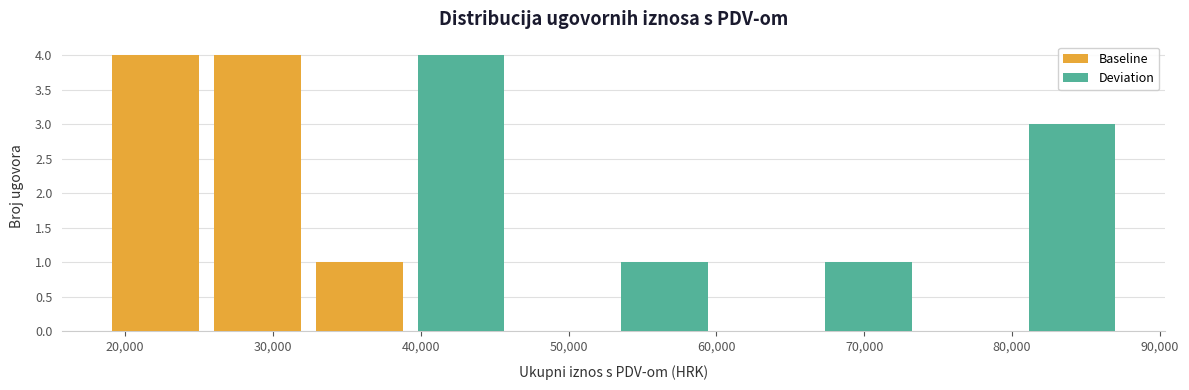

Reading left to right, list every bar in this chart as the range it spans on the x-axis followed by its height. Neither the bar edges nor the heights are printed on the chart, so give them approximately, as read against the axes.

19000 to 26000: 4
26000 to 32000: 4
32000 to 39000: 1
39000 to 46000: 4
46000 to 53000: 0
53000 to 60000: 1
60000 to 67000: 0
67000 to 74000: 1
74000 to 81000: 0
81000 to 88000: 3